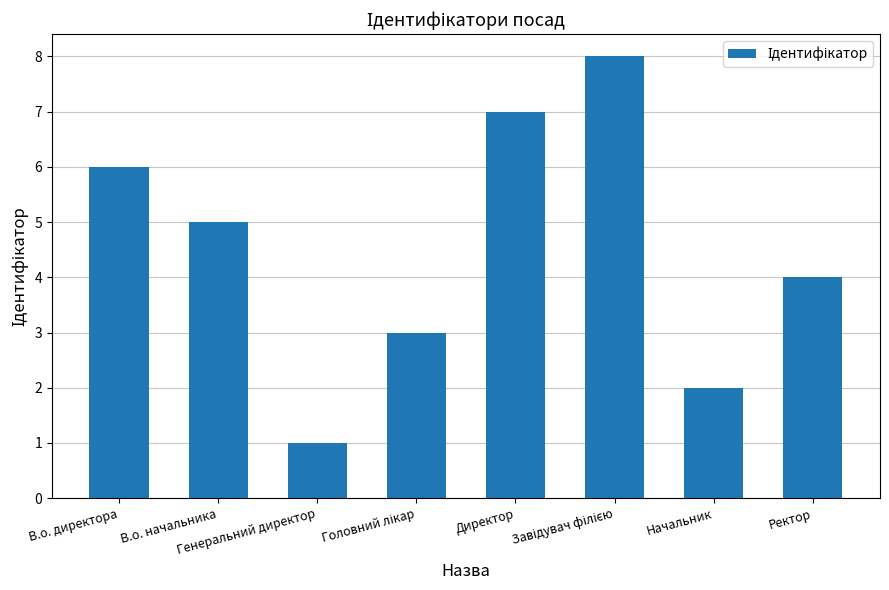

At which label does the data first exceed 5?

В.о. директора